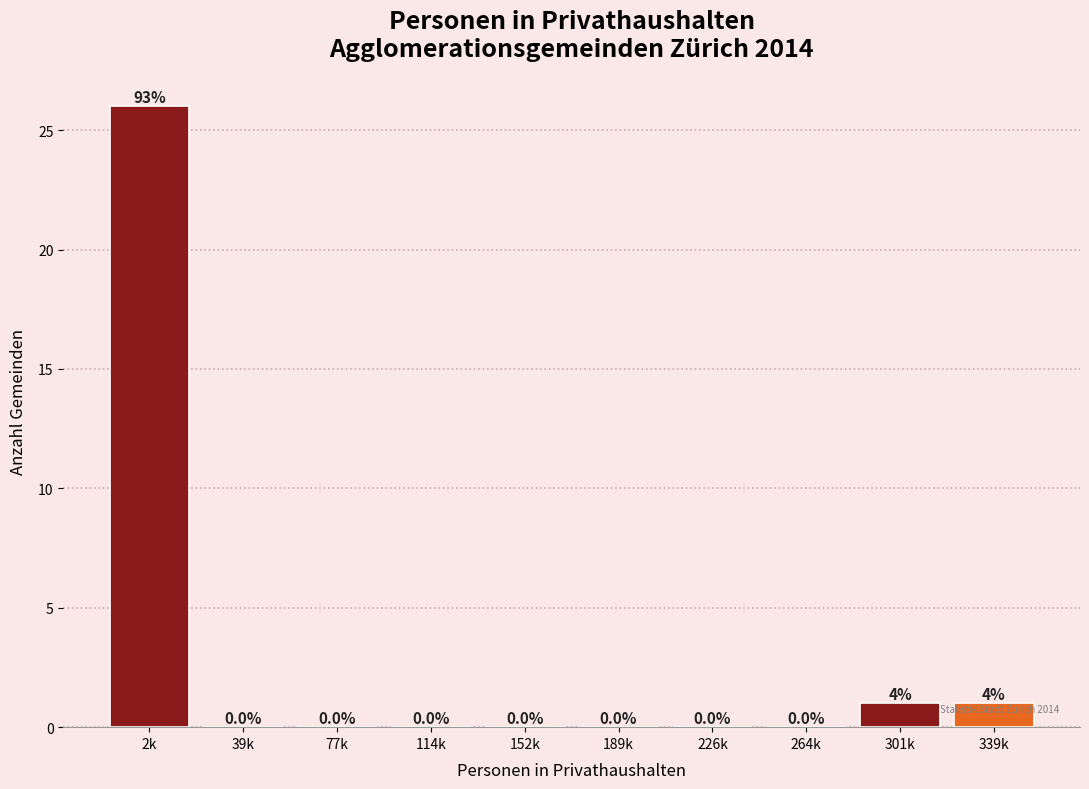

Reading right to left, extract all data points from this chart.

339k=1	301k=1	264k=0	226k=0	189k=0	152k=0	114k=0	77k=0	39k=0	2k=26